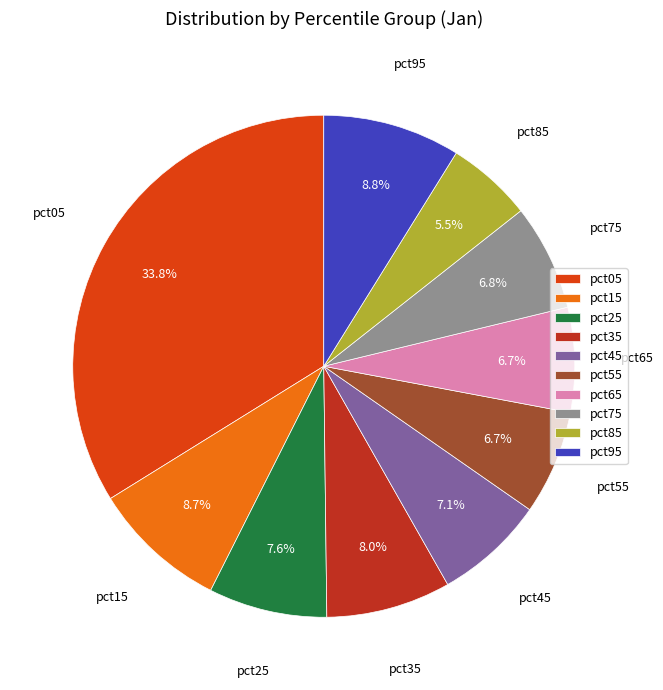

To the nearest percent, what percentage of the pie is pct45?

7%